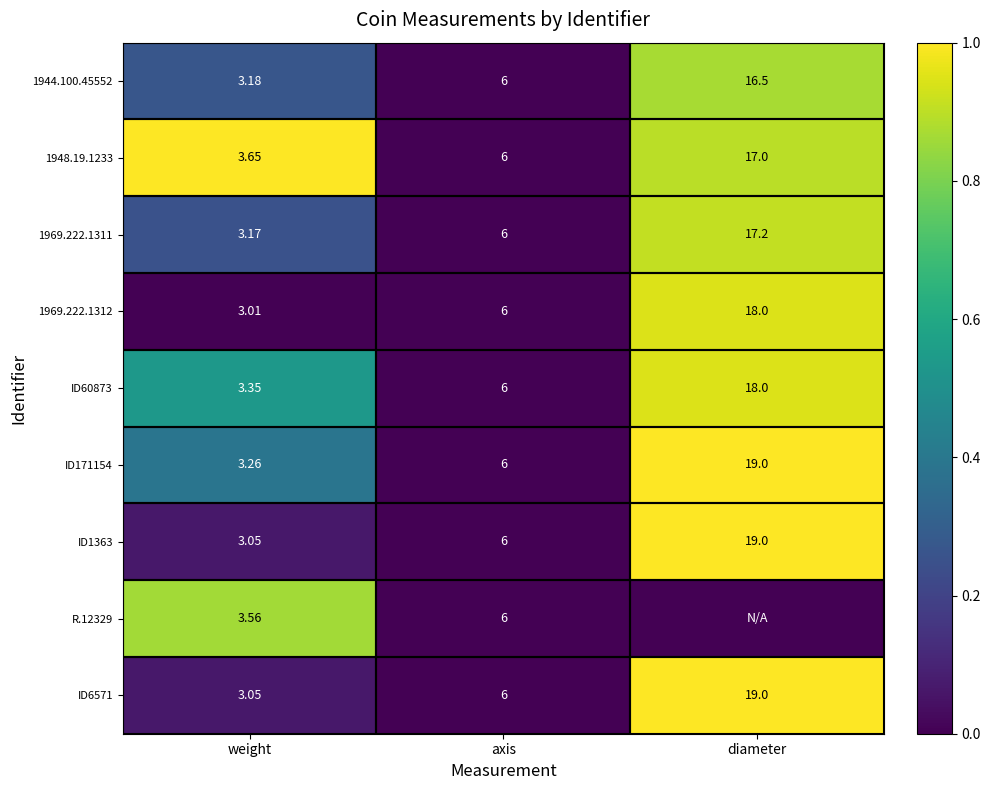

At which category is the sum across all series the highest?

diameter